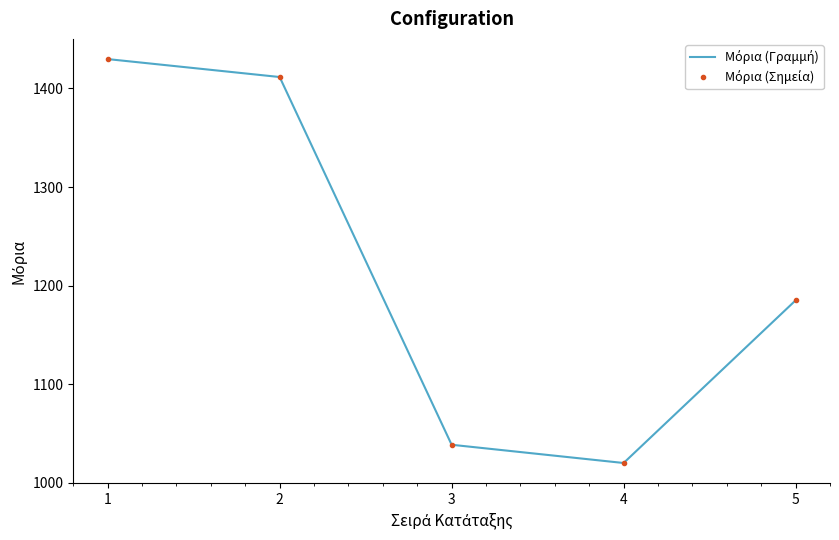

What is the difference between the maximum and minimum values in the Μόρια (Σημεία) series?

409.8